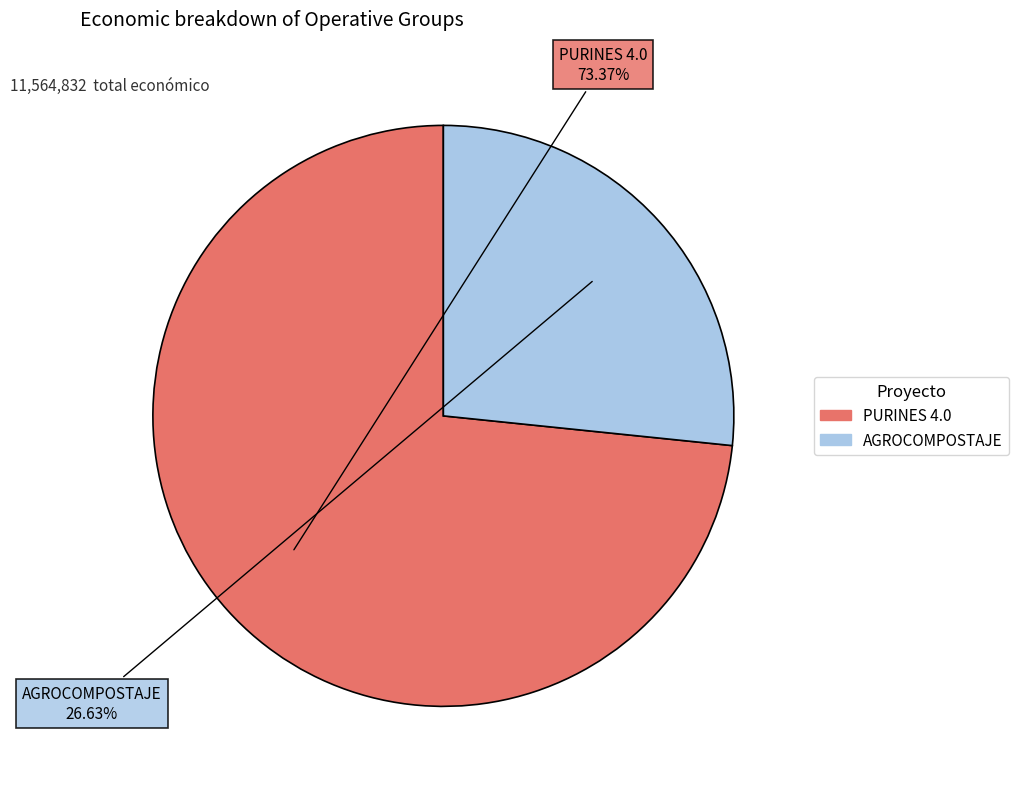

Is there any slice that represents more than half of the pie?

Yes